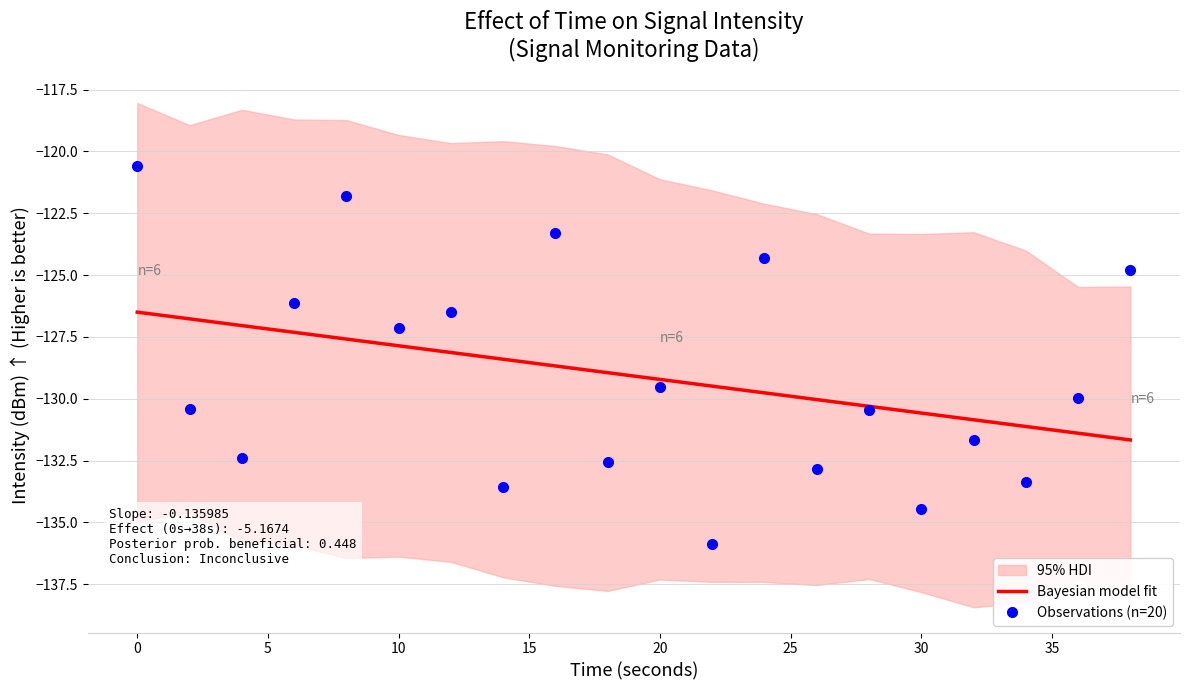

True or false: Bayesian model fit has a value of -126.5 at 0.

True